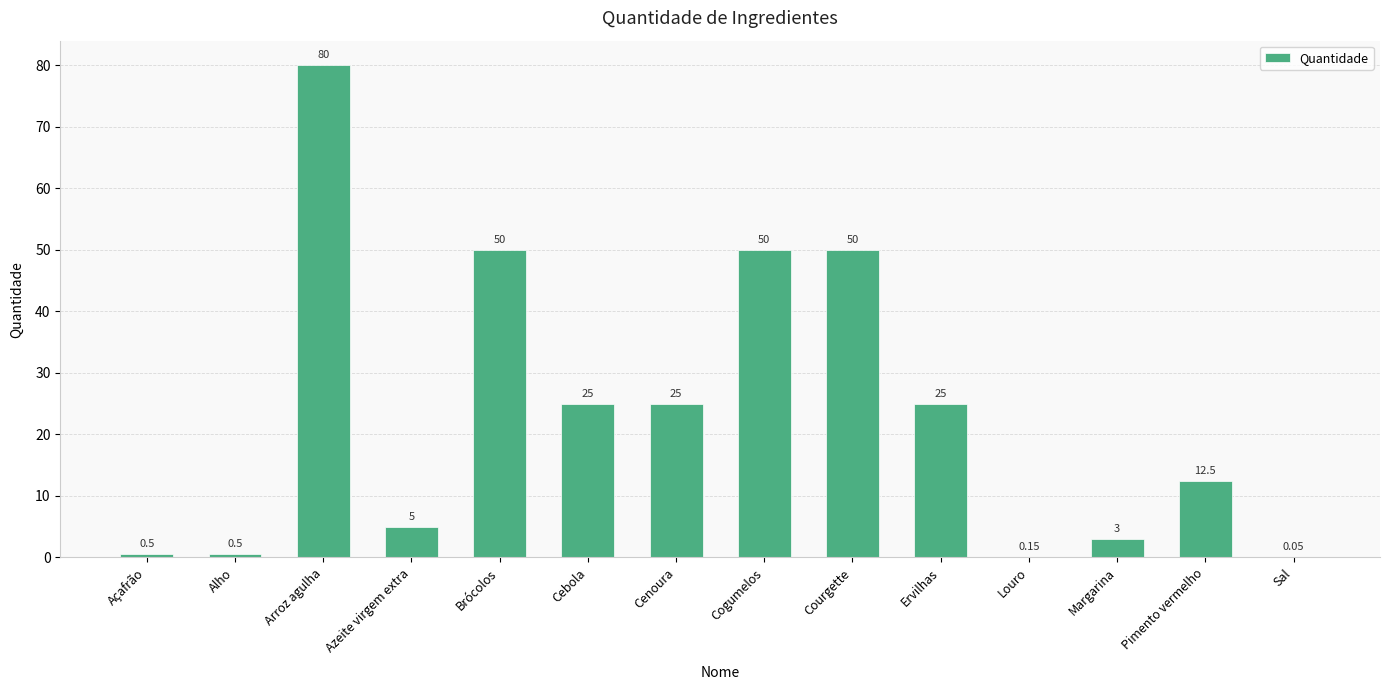

Approximately how many times larger is the value at Pimento vermelho compared to Ervilhas?

0.5